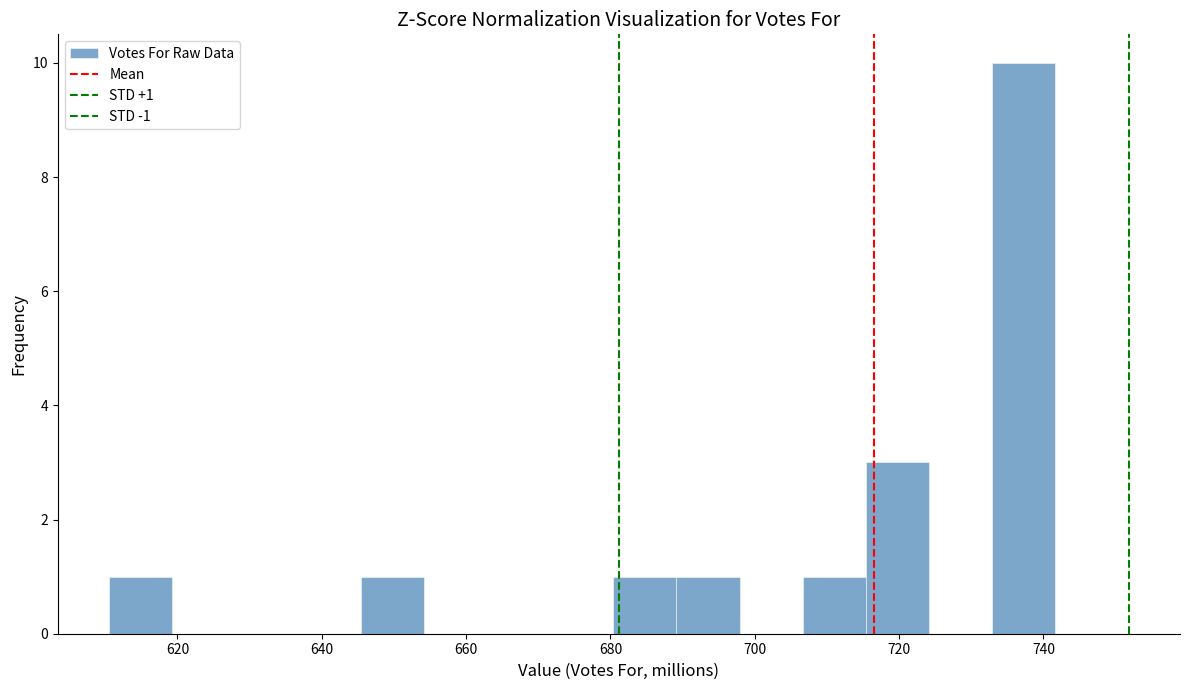

Over which range of the x-axis is the bar tallest?

732 to 742